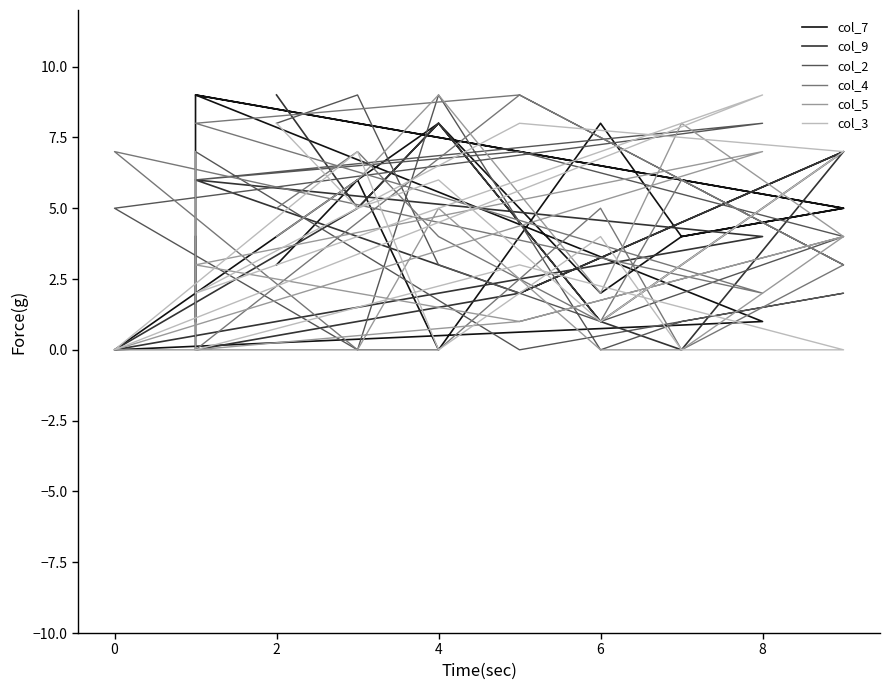

In col_7, how many points are lower than both neighbors (excluding endpoints)?

4